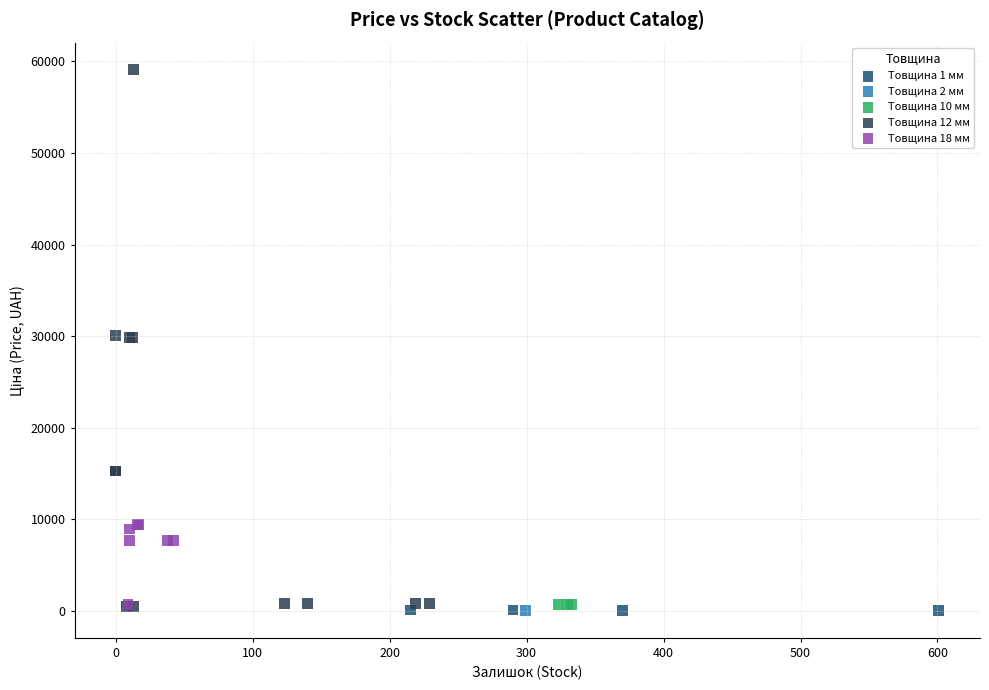

What are all the series names shown in the legend?

Товщина 1 мм, Товщина 2 мм, Товщина 10 мм, Товщина 12 мм, Товщина 18 мм